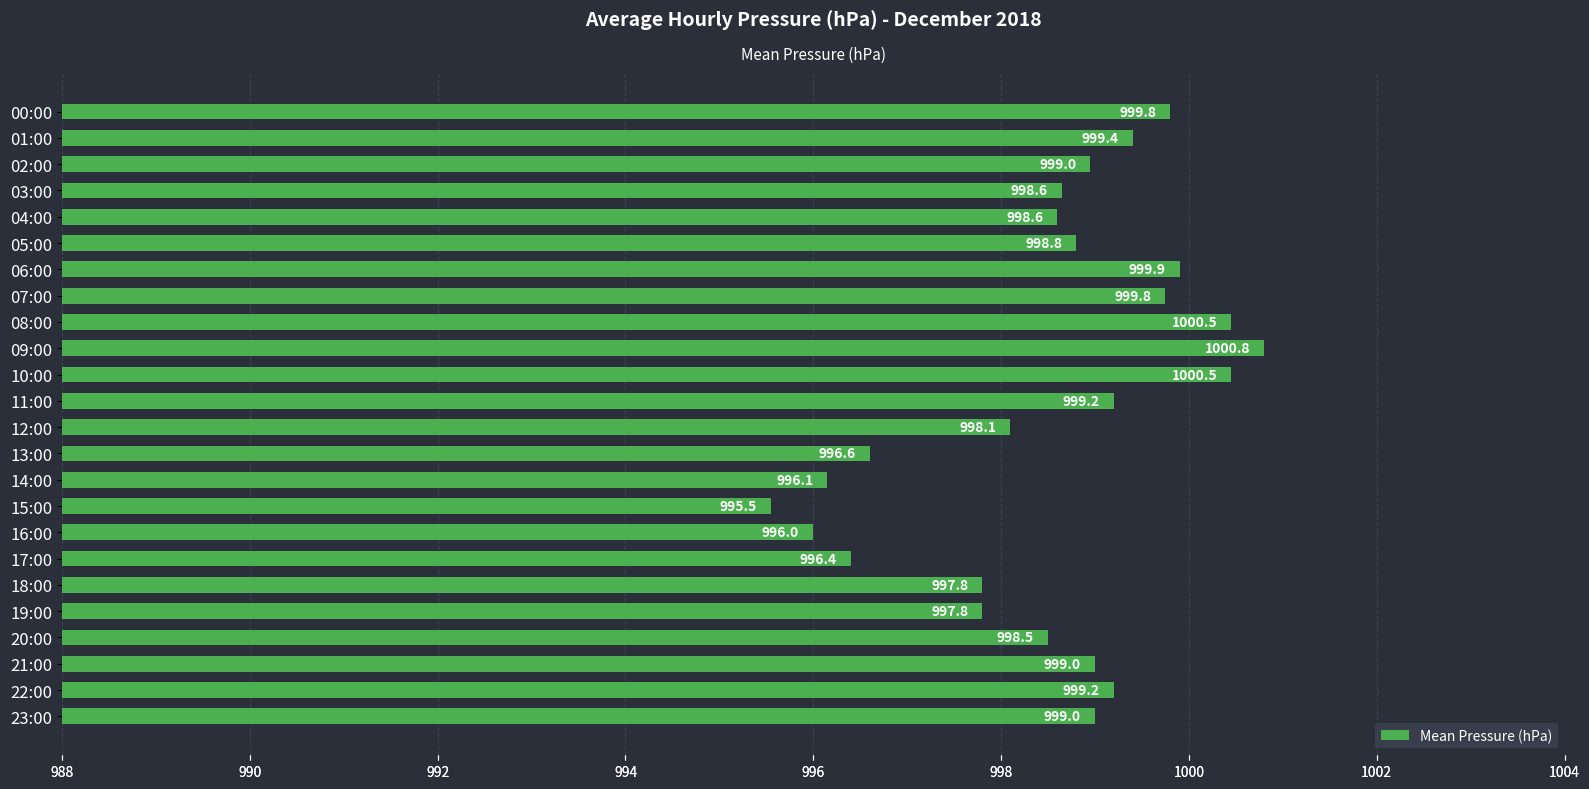

At which category does the chart reach its minimum across all series?

15:00